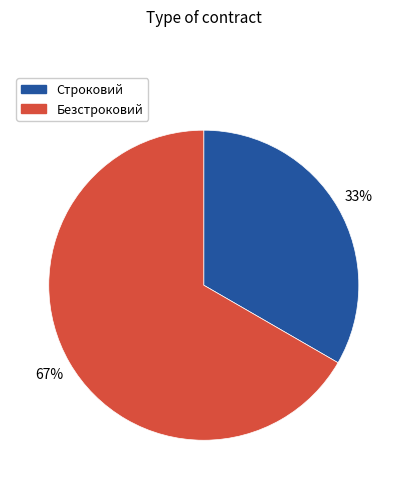

Rank the categories by value from lowest to highest.

Строковий, Безстроковий